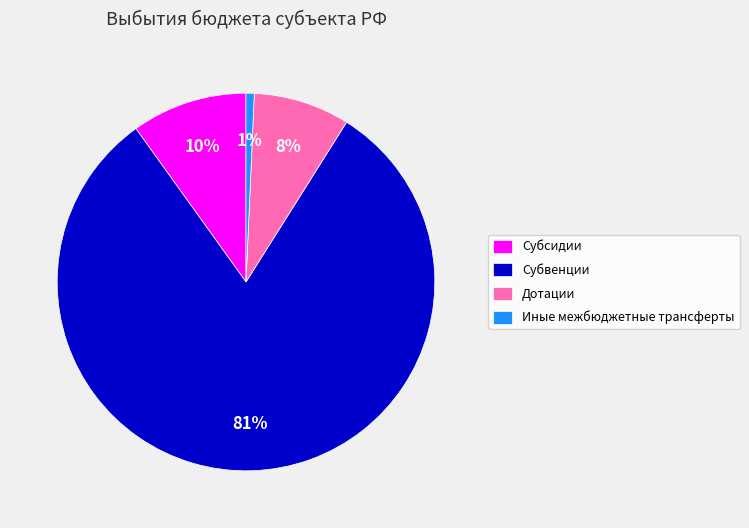

How many slices are in this pie chart?

4